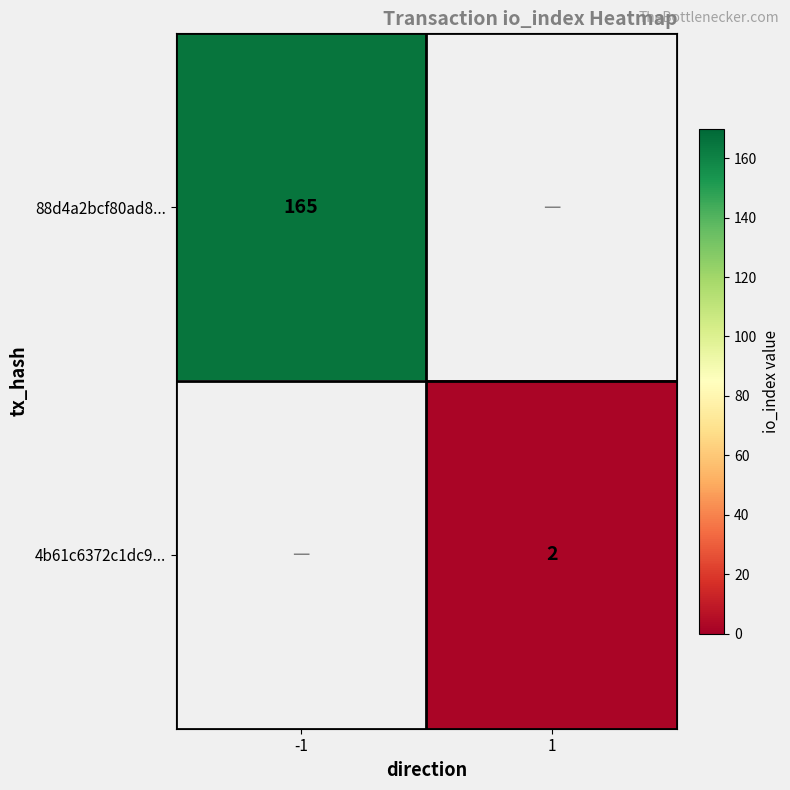

Is the value of 4b61c6372c1dc9... at 1 greater than the value of 88d4a2bcf80ad8... at -1?

No